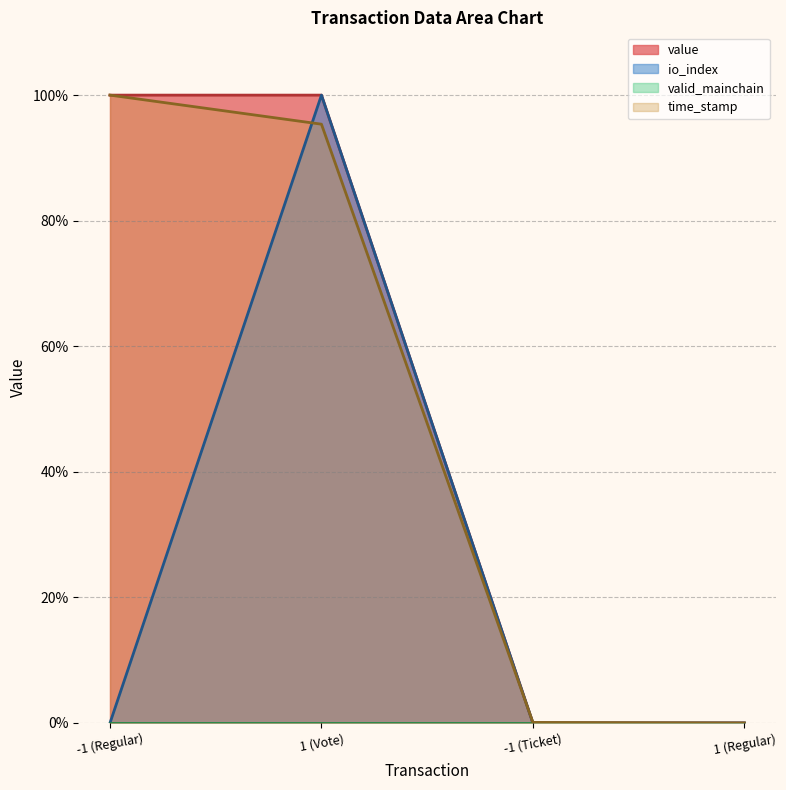

What is the label of the 1st point from the right?

1 (Regular)